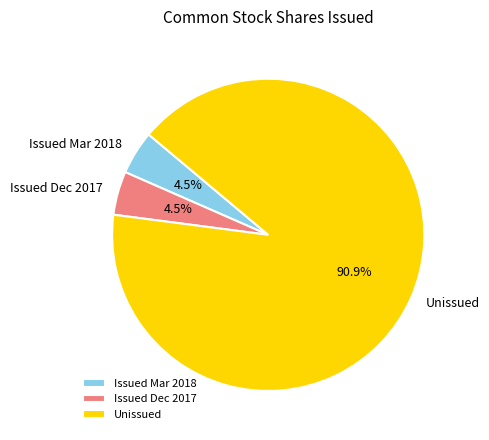

Which category has the biggest portion of the pie?

Unissued